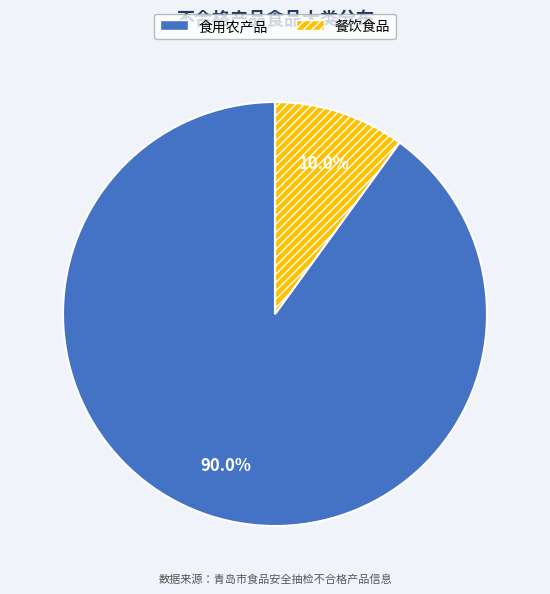

Between 食用农产品 and 餐饮食品, which is larger?

食用农产品